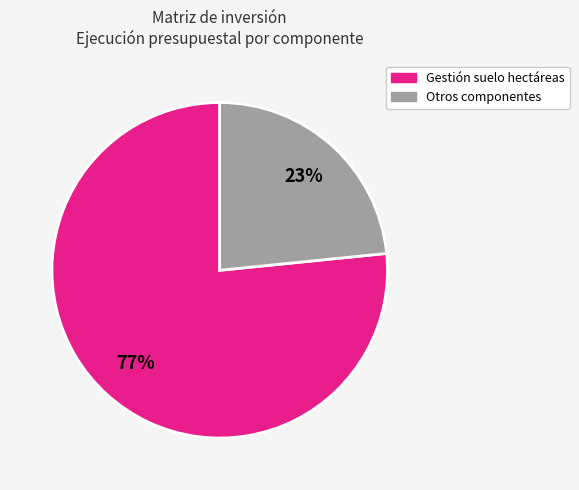

To the nearest percent, what is the average slice percentage?

50%